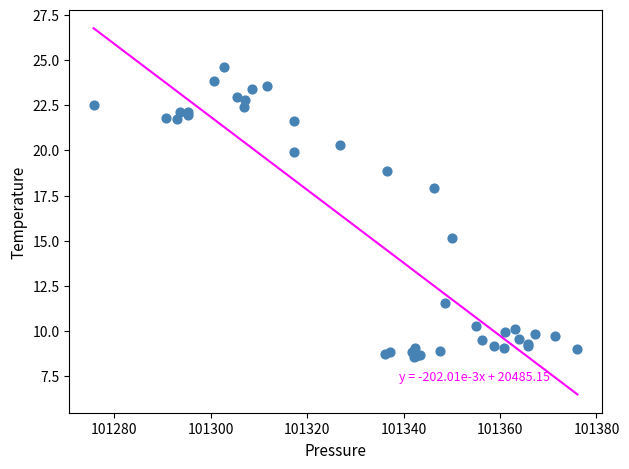

What Y value in the scatter plot is closest to 16?

15.2